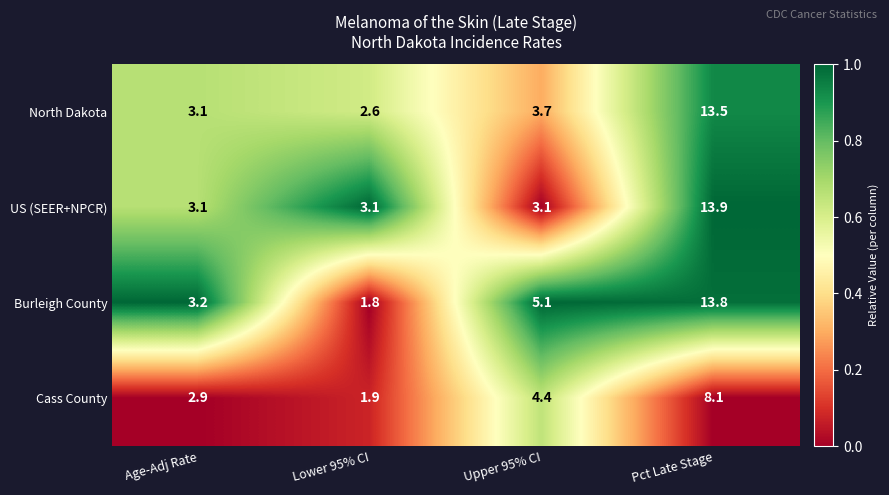

Reading left to right, extract all data points from this chart.

North Dakota: 3.1	2.6	3.7	13.5
US (SEER+NPCR): 3.1	3.1	3.1	13.9
Burleigh County: 3.2	1.8	5.1	13.8
Cass County: 2.9	1.9	4.4	8.1